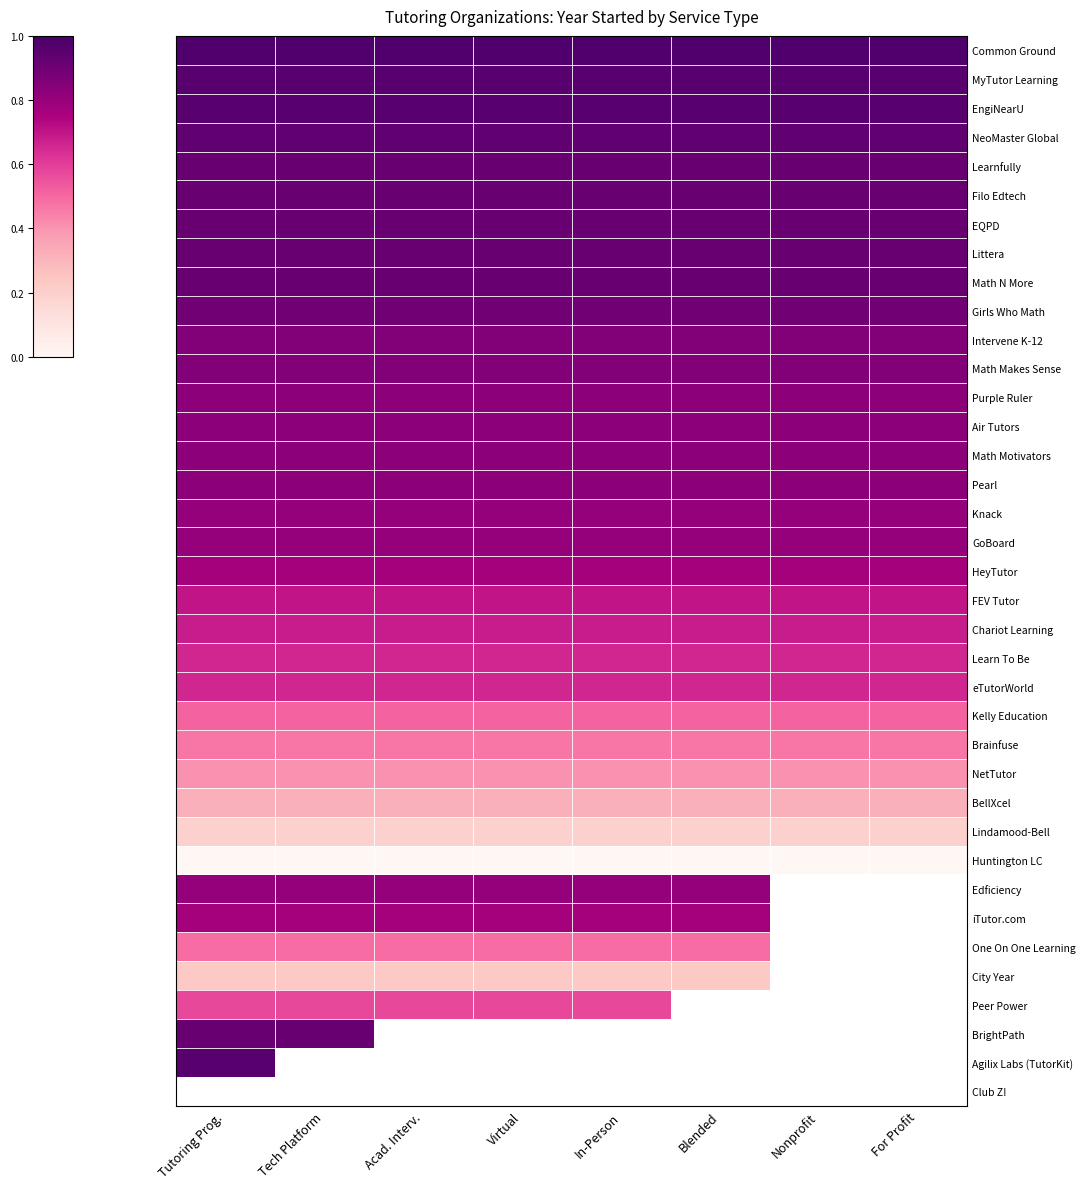

Between Acad. Interv. and Virtual, which is larger?

Acad. Interv.